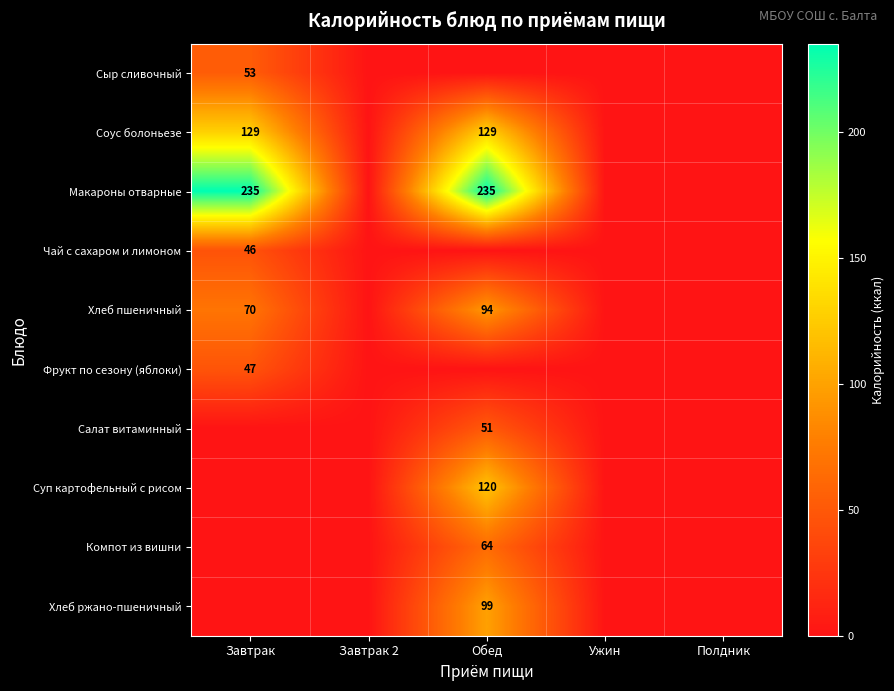

Is it true that Суп картофельный с рисом equals 120 at Обед?

True